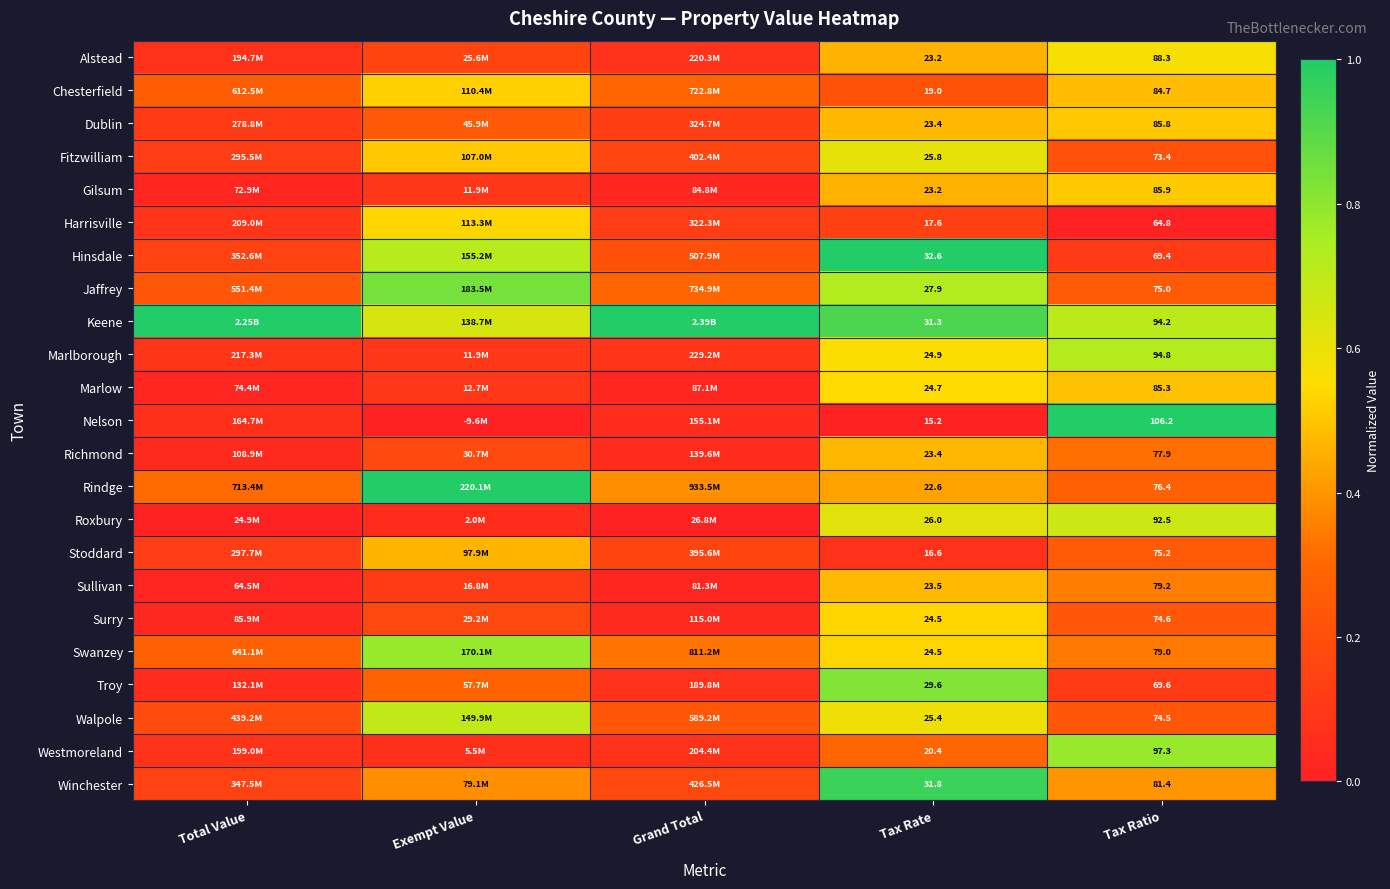

Which category has the lowest value in the Swanzey series?

Total Value